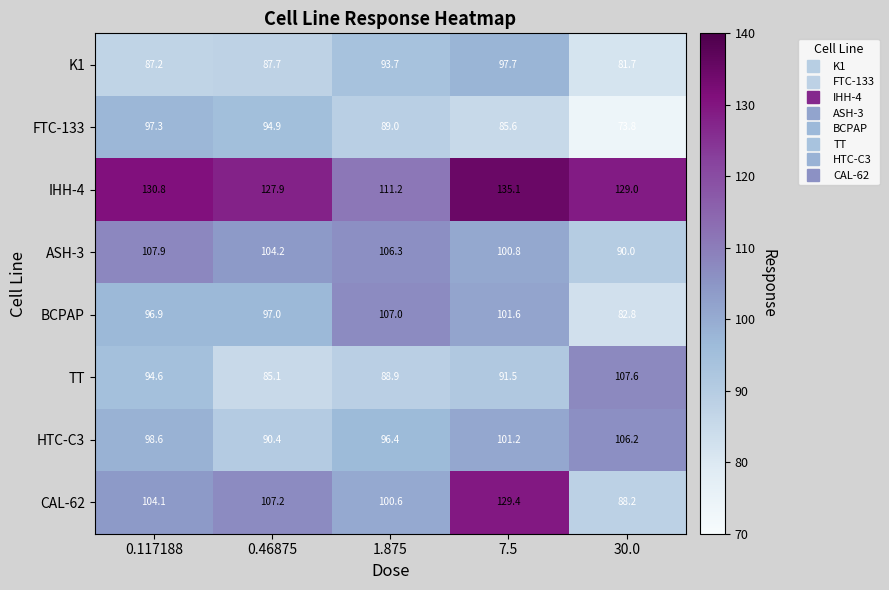

True or false: IHH-4 has a value of 52.2 at 0.46875.

False